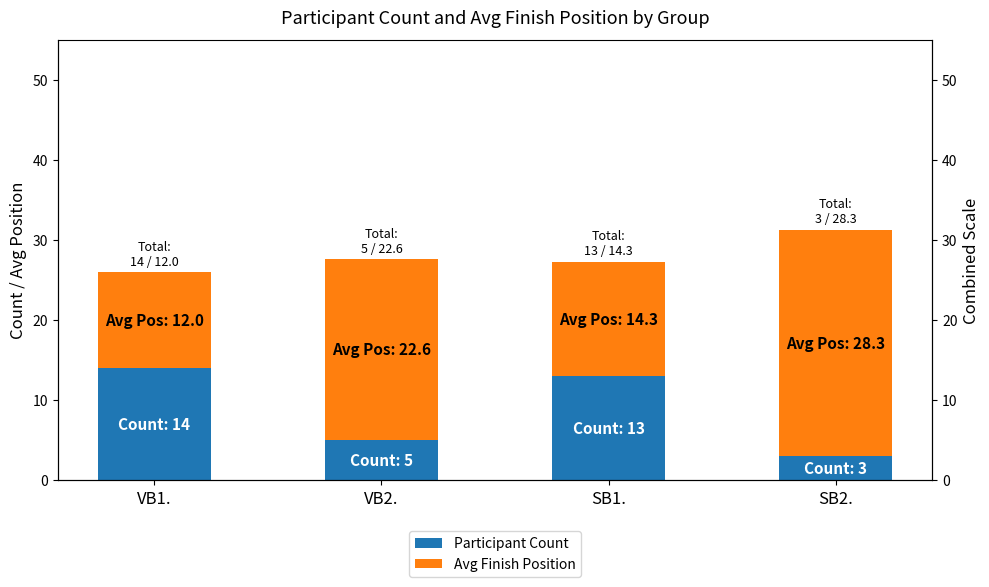

Which series has the largest total across all categories?

Avg Finish Position